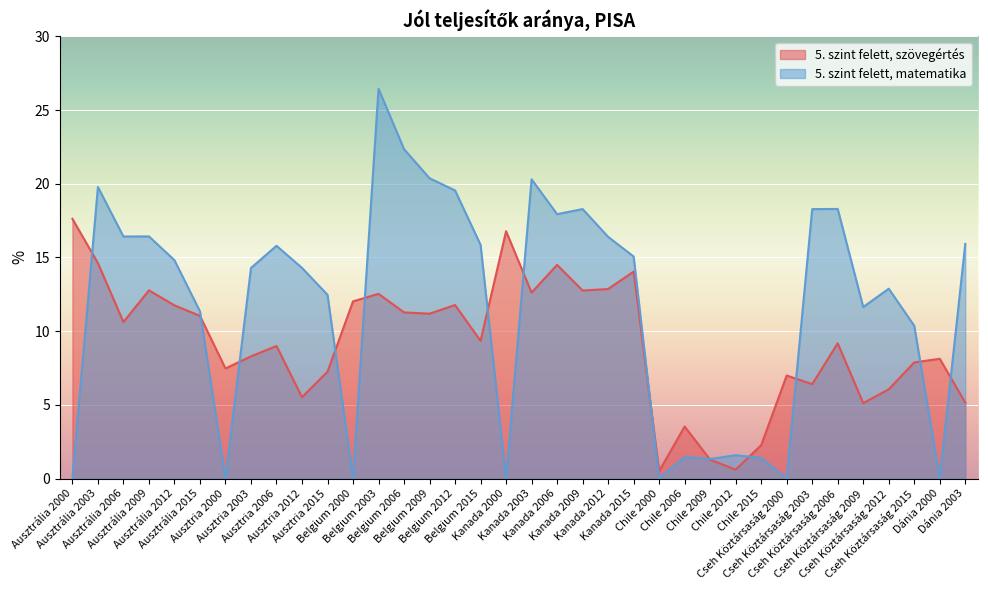

What is the average value of the 5. szint felett, matematika series?

11.7